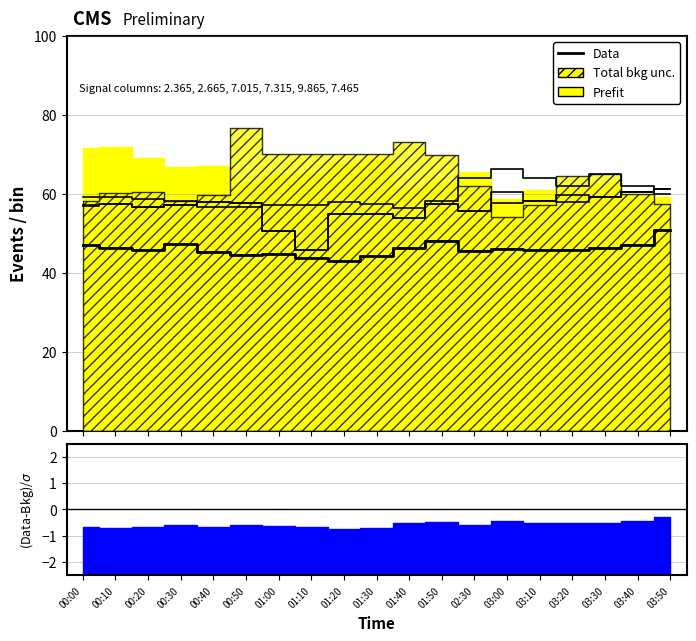

How many lines are shown in the chart?

1